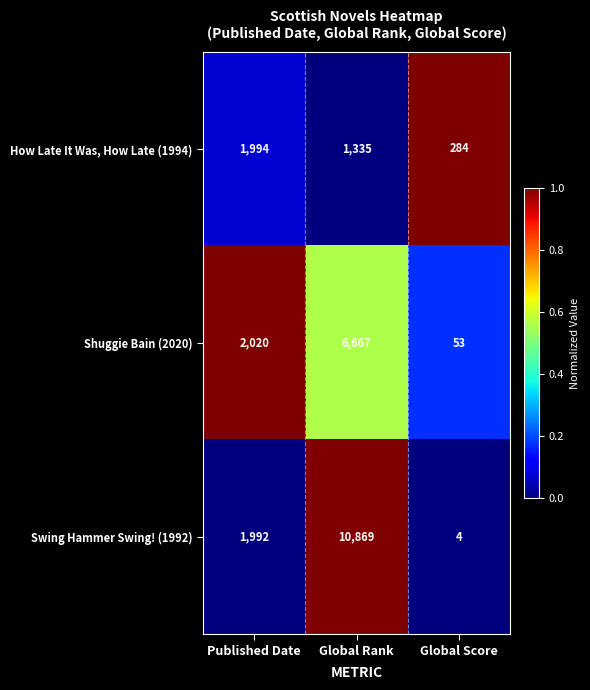

How many data points in Shuggie Bain (2020) are less than 2020?

1